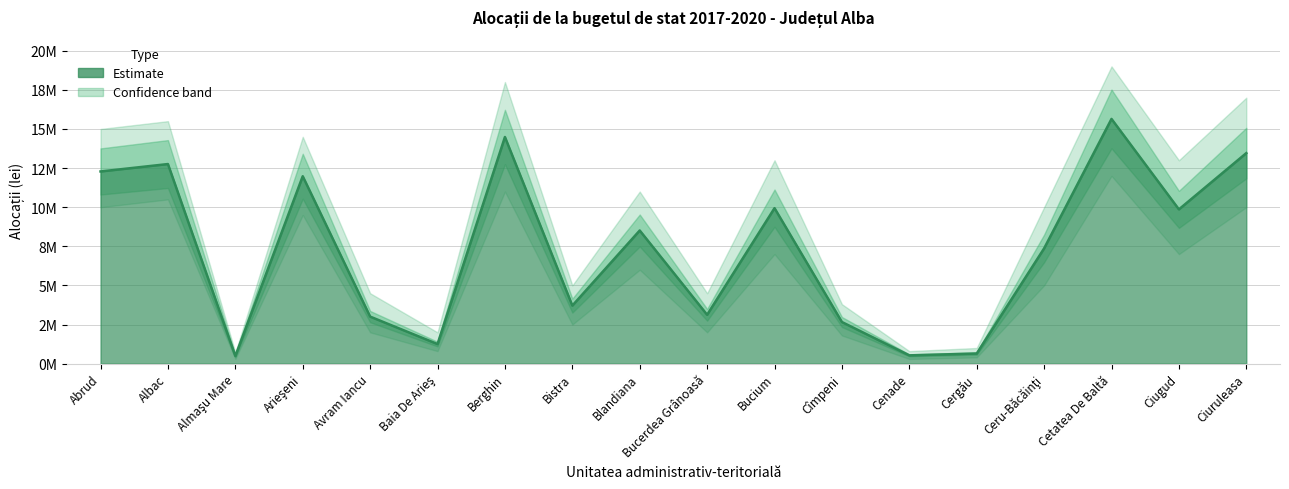

What is the approximate value at Albac?

12758226.0